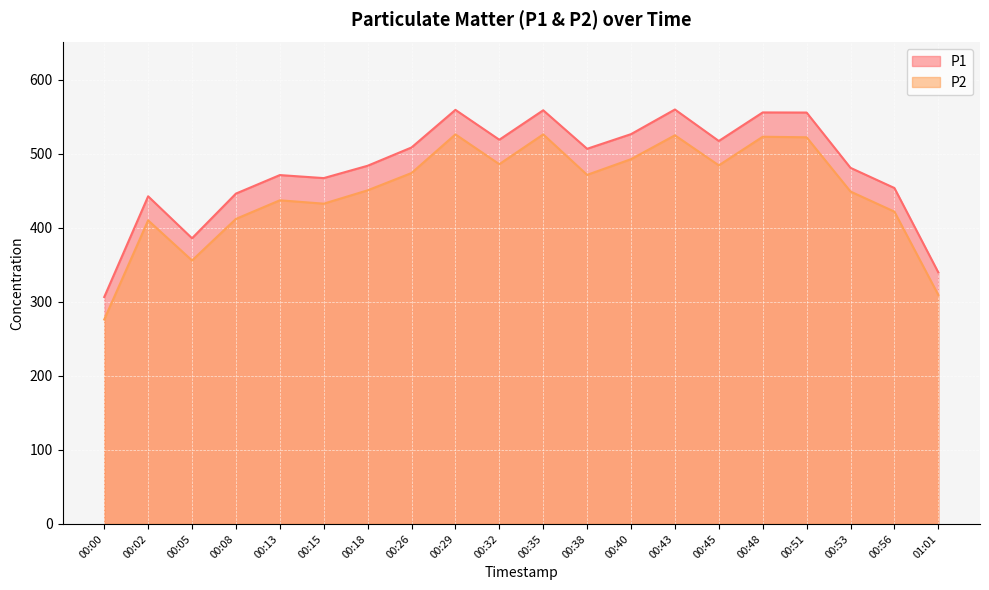

Is the value of P2 at 00:48 greater than the value of P1 at 00:15?

Yes